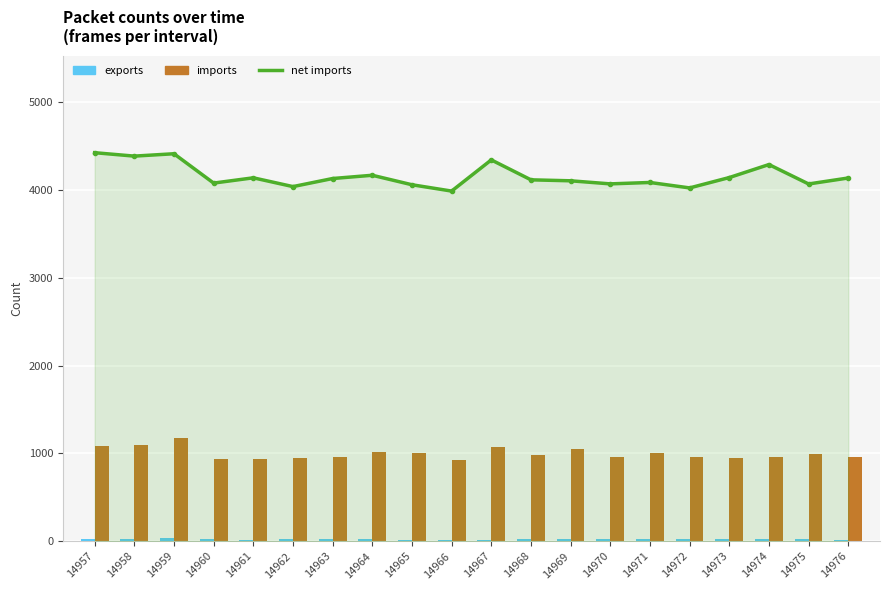

Which series has the largest range (max minus min)?

net imports